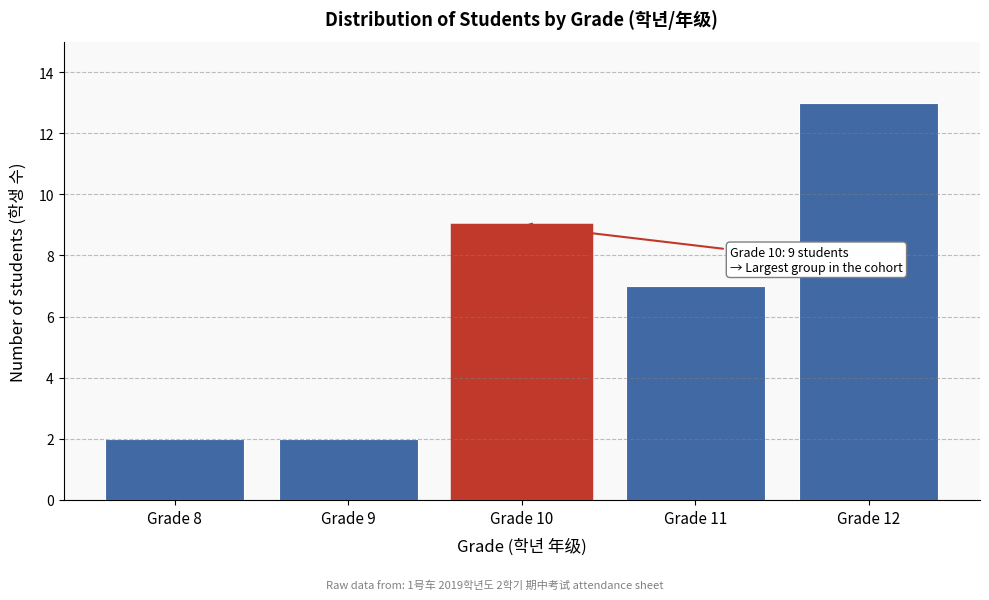

Reading left to right, what are all the values shown in this chart?

2	2	9	7	13